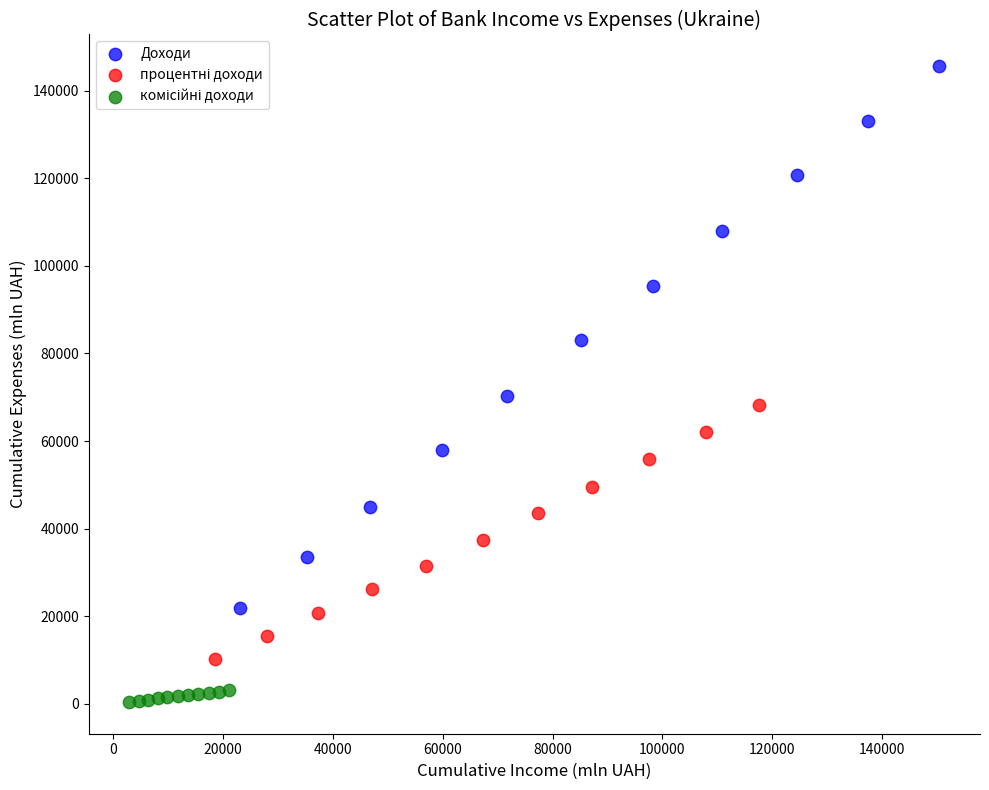

Which series has the largest Y range (max minus min)?

Доходи